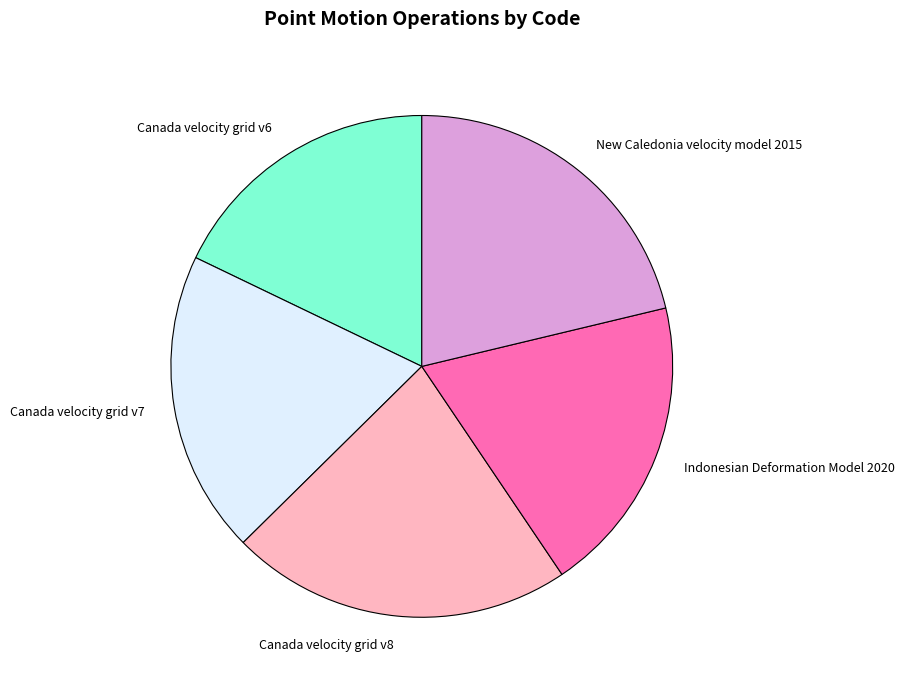

Do Canada velocity grid v6 and Indonesian Deformation Model 2020 together represent more than half of the pie?

No